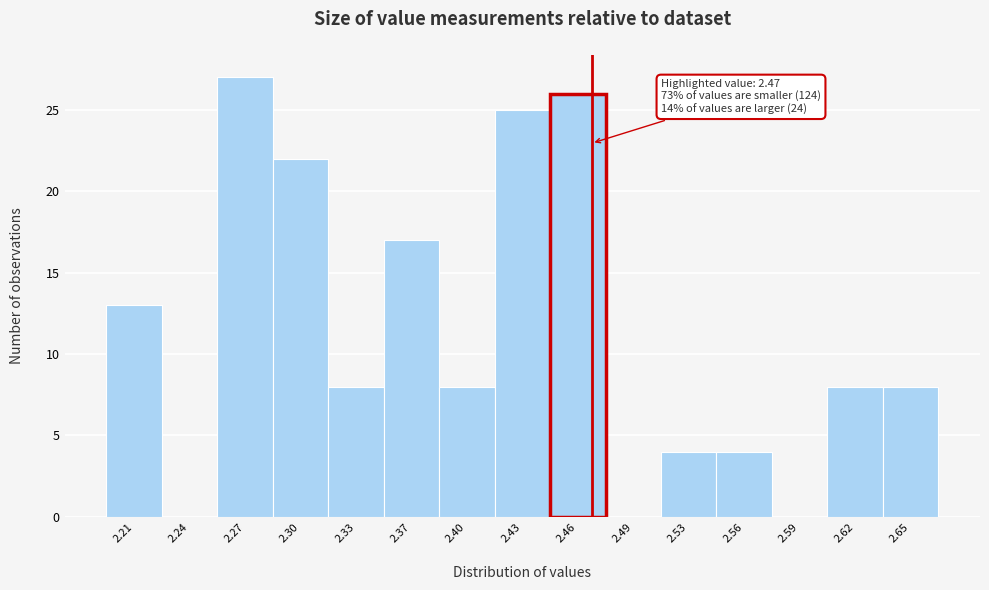

Over which range of the x-axis is the bar tallest?

2.254 to 2.286